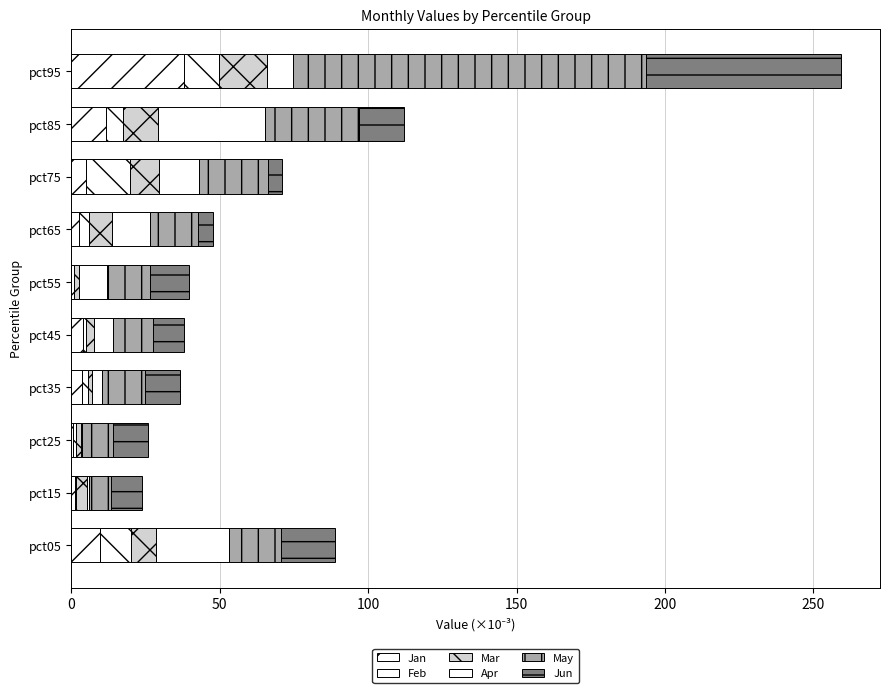

Reading left to right, extract all data points from this chart.

Jan: 9.9	1.2	0.6	3.7	4.0	1.0	2.8	5.0	11.9	37.9
Feb: 10.4	0.5	1.2	2.0	0.9	0.1	3.1	14.8	5.6	11.9
Mar: 8.4	3.5	1.4	1.3	2.7	1.5	7.8	9.9	11.9	16.3
Apr: 24.4	0.9	0.6	3.4	6.5	9.7	12.7	13.2	36.0	8.8
May: 17.6	7.5	10.2	14.3	13.3	14.3	16.3	23.5	31.6	118.8
Jun: 18.1	10.4	12.0	11.8	10.7	13.3	4.9	4.5	15.1	65.8